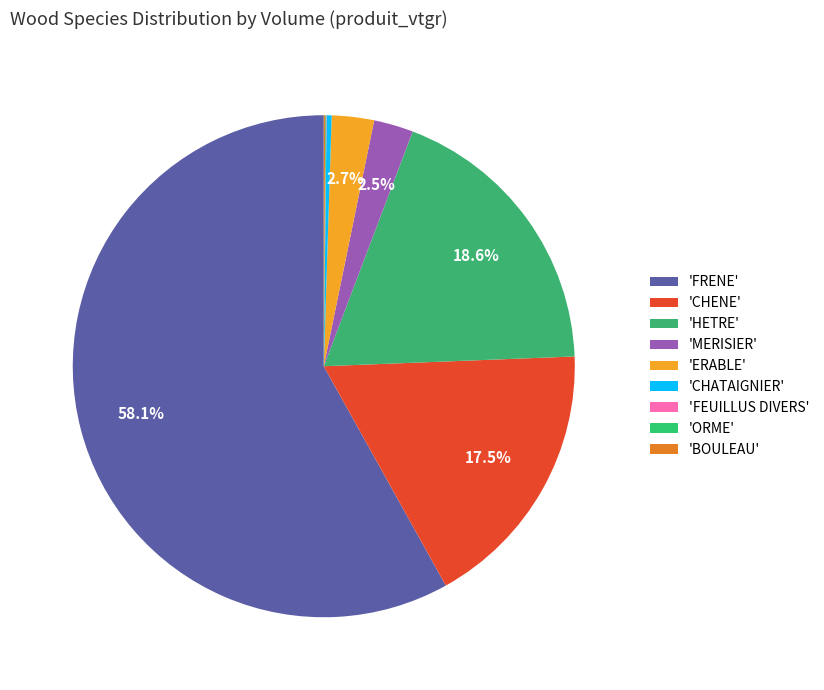

How many segments does this pie chart have?

9